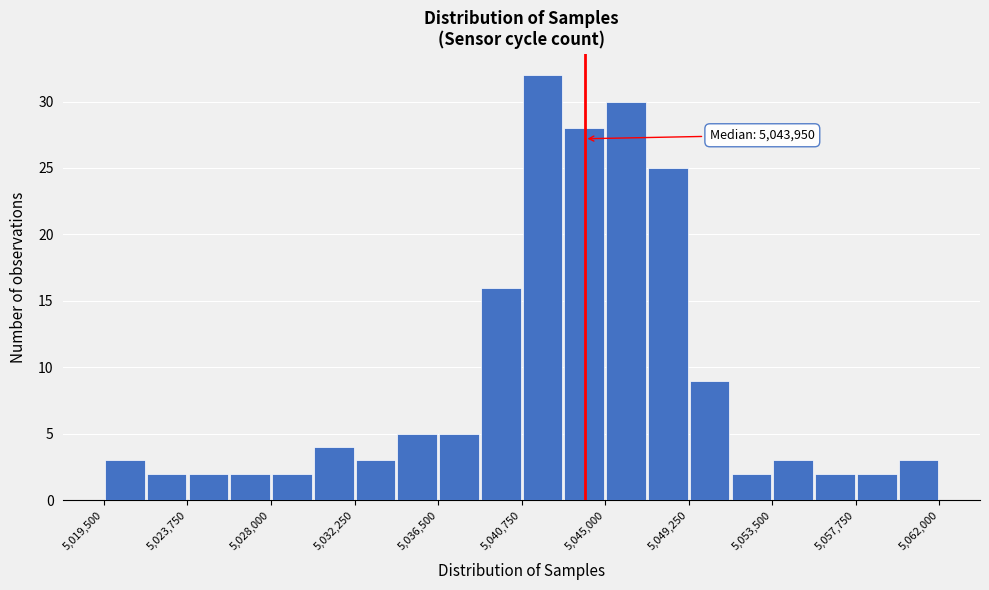

Over which range of the x-axis is the bar tallest?

5041000 to 5043000